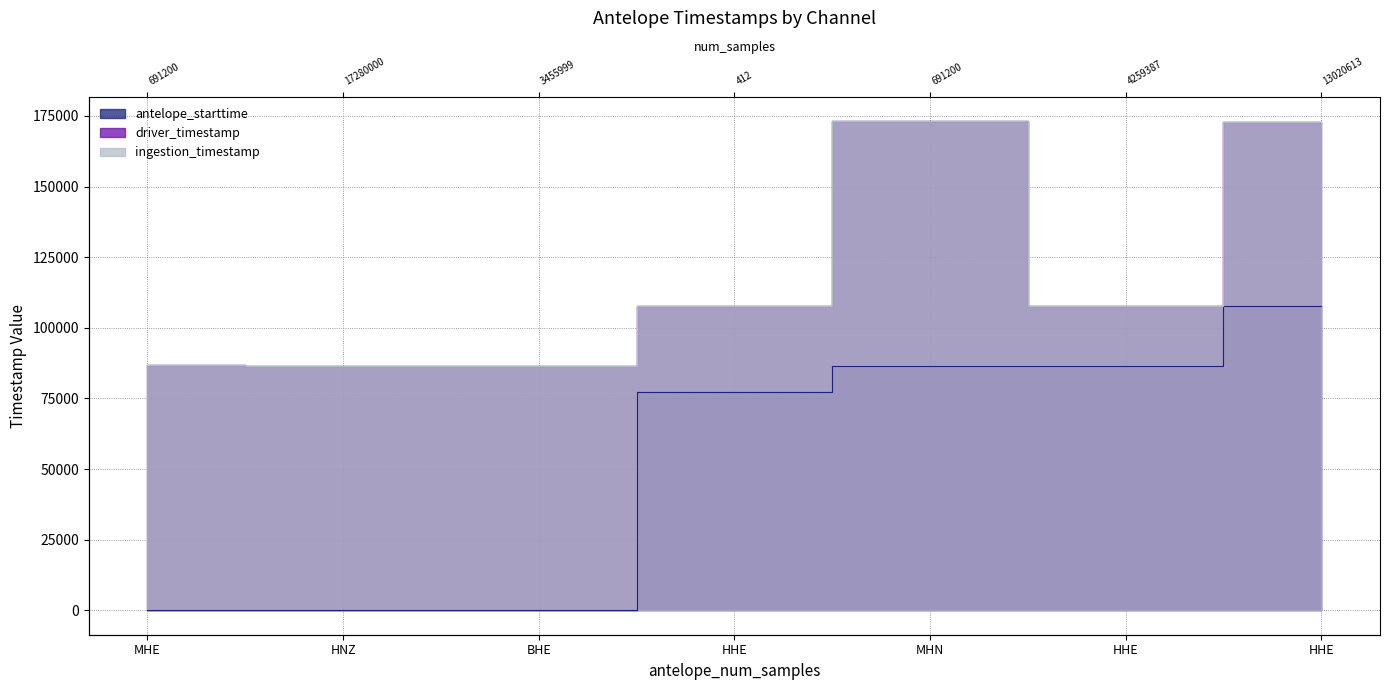

What is the lowest value of the driver_timestamp series?

86517.6